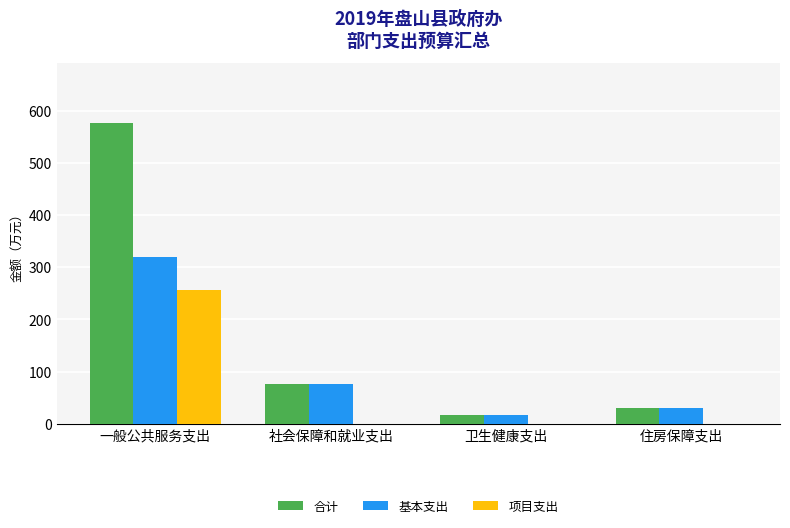

Which category has the highest value in the 项目支出 series?

一般公共服务支出